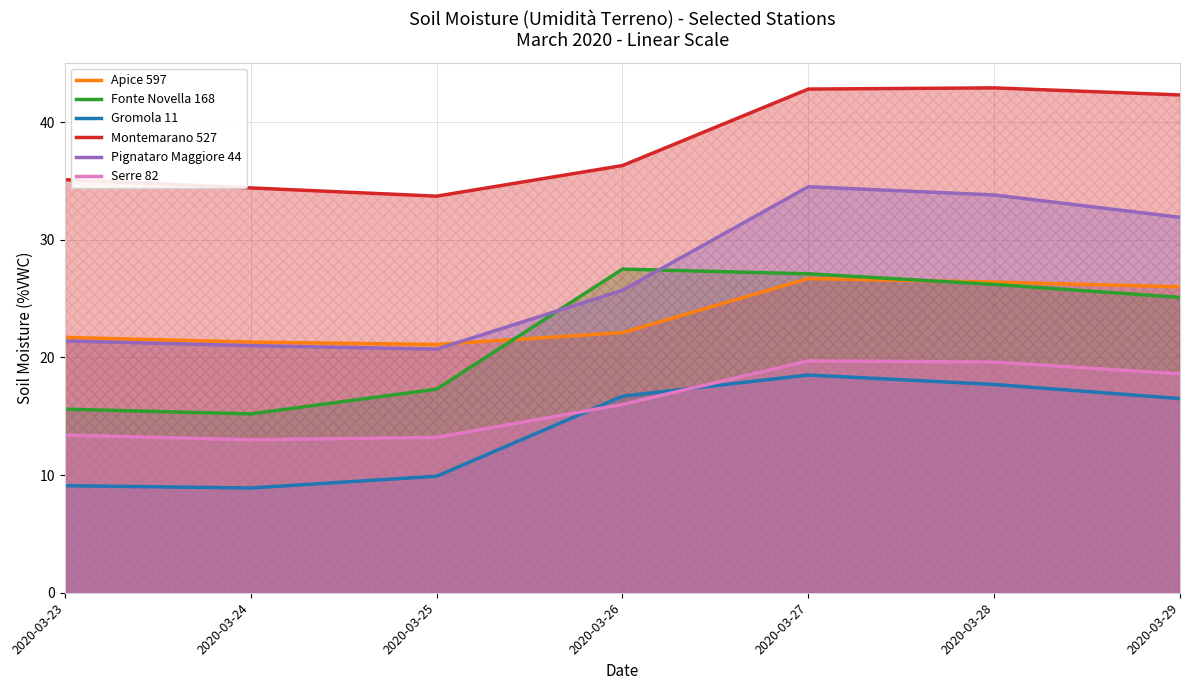

The value of Gromola 11 at 2020-03-29 is 16.5. True or false?

True